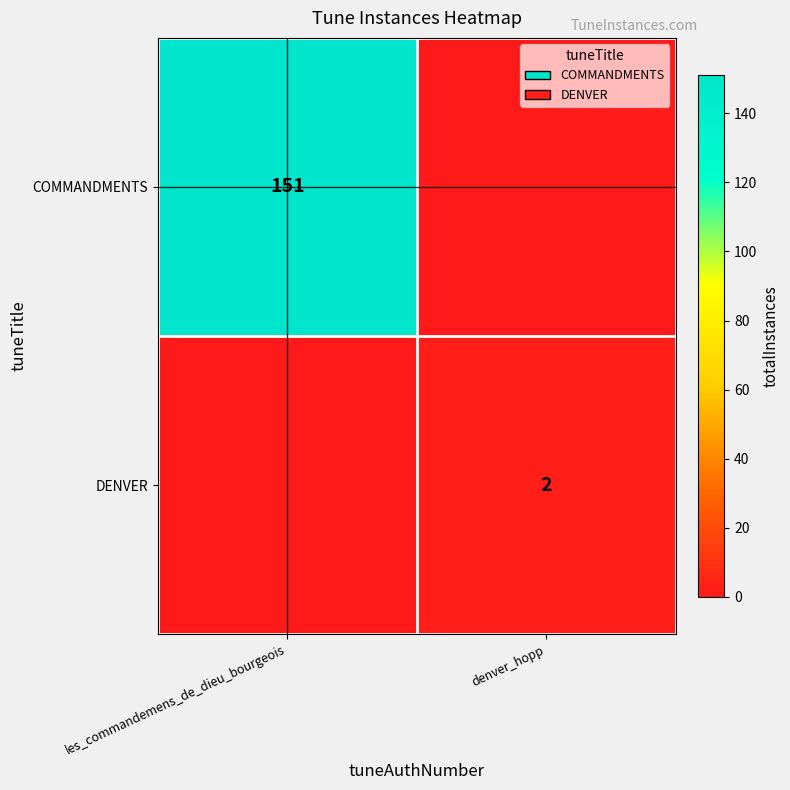

The value of DENVER at denver_hopp is 1. True or false?

False